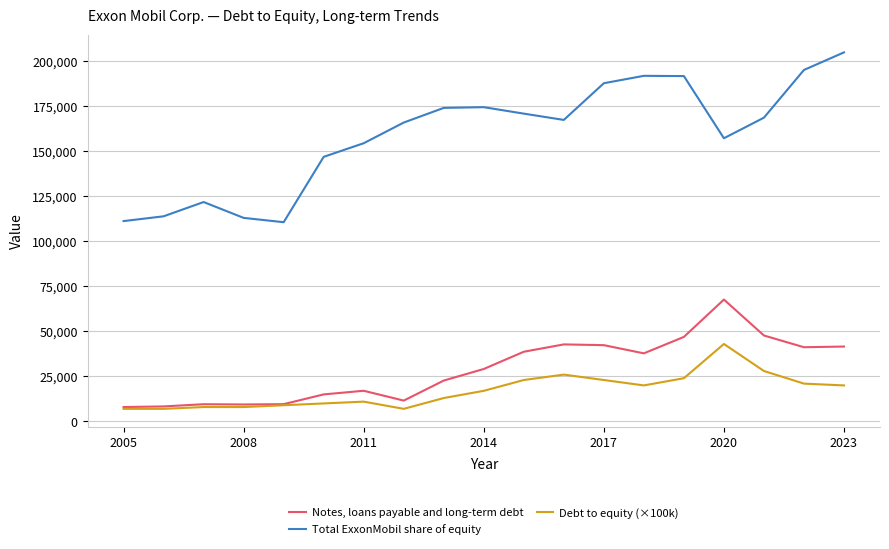

Rank the series by their maximum value, from highest to lowest.

Total ExxonMobil share of equity, Notes, loans payable and long-term debt, Debt to equity (×100k)